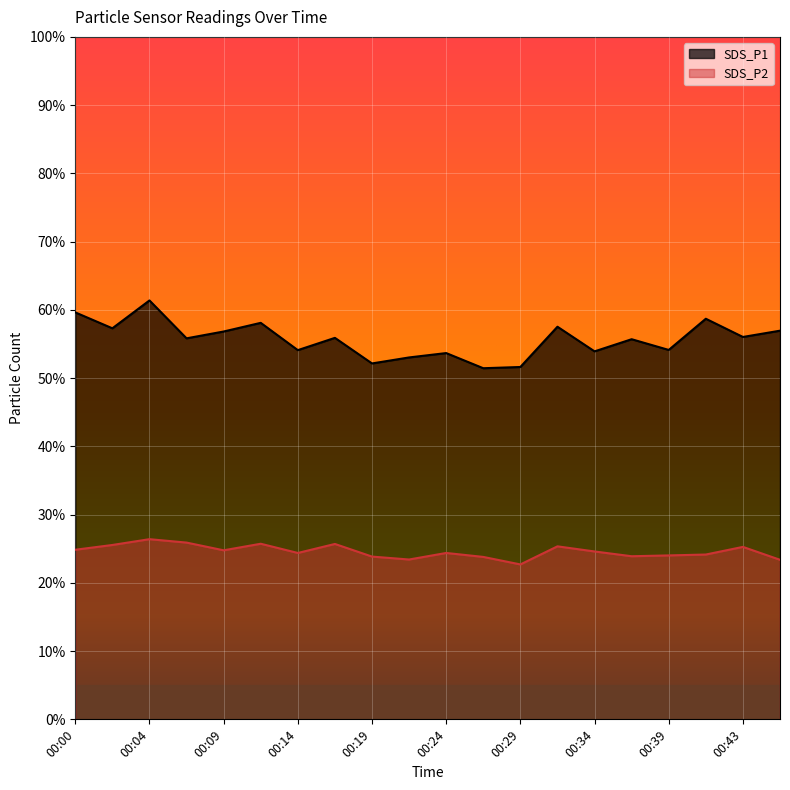

Which has a higher value, 00:14 or 00:36?

00:36